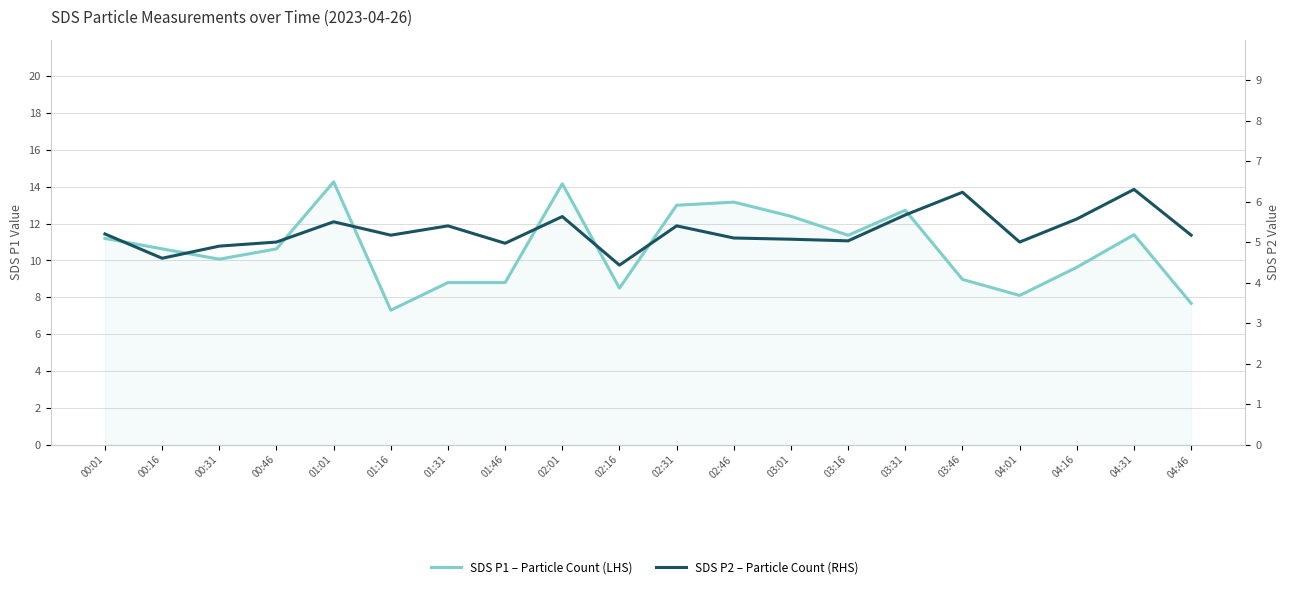

True or false: SDS P1 – Particle Count (LHS) and SDS P2 – Particle Count (RHS) cross at least once.

False